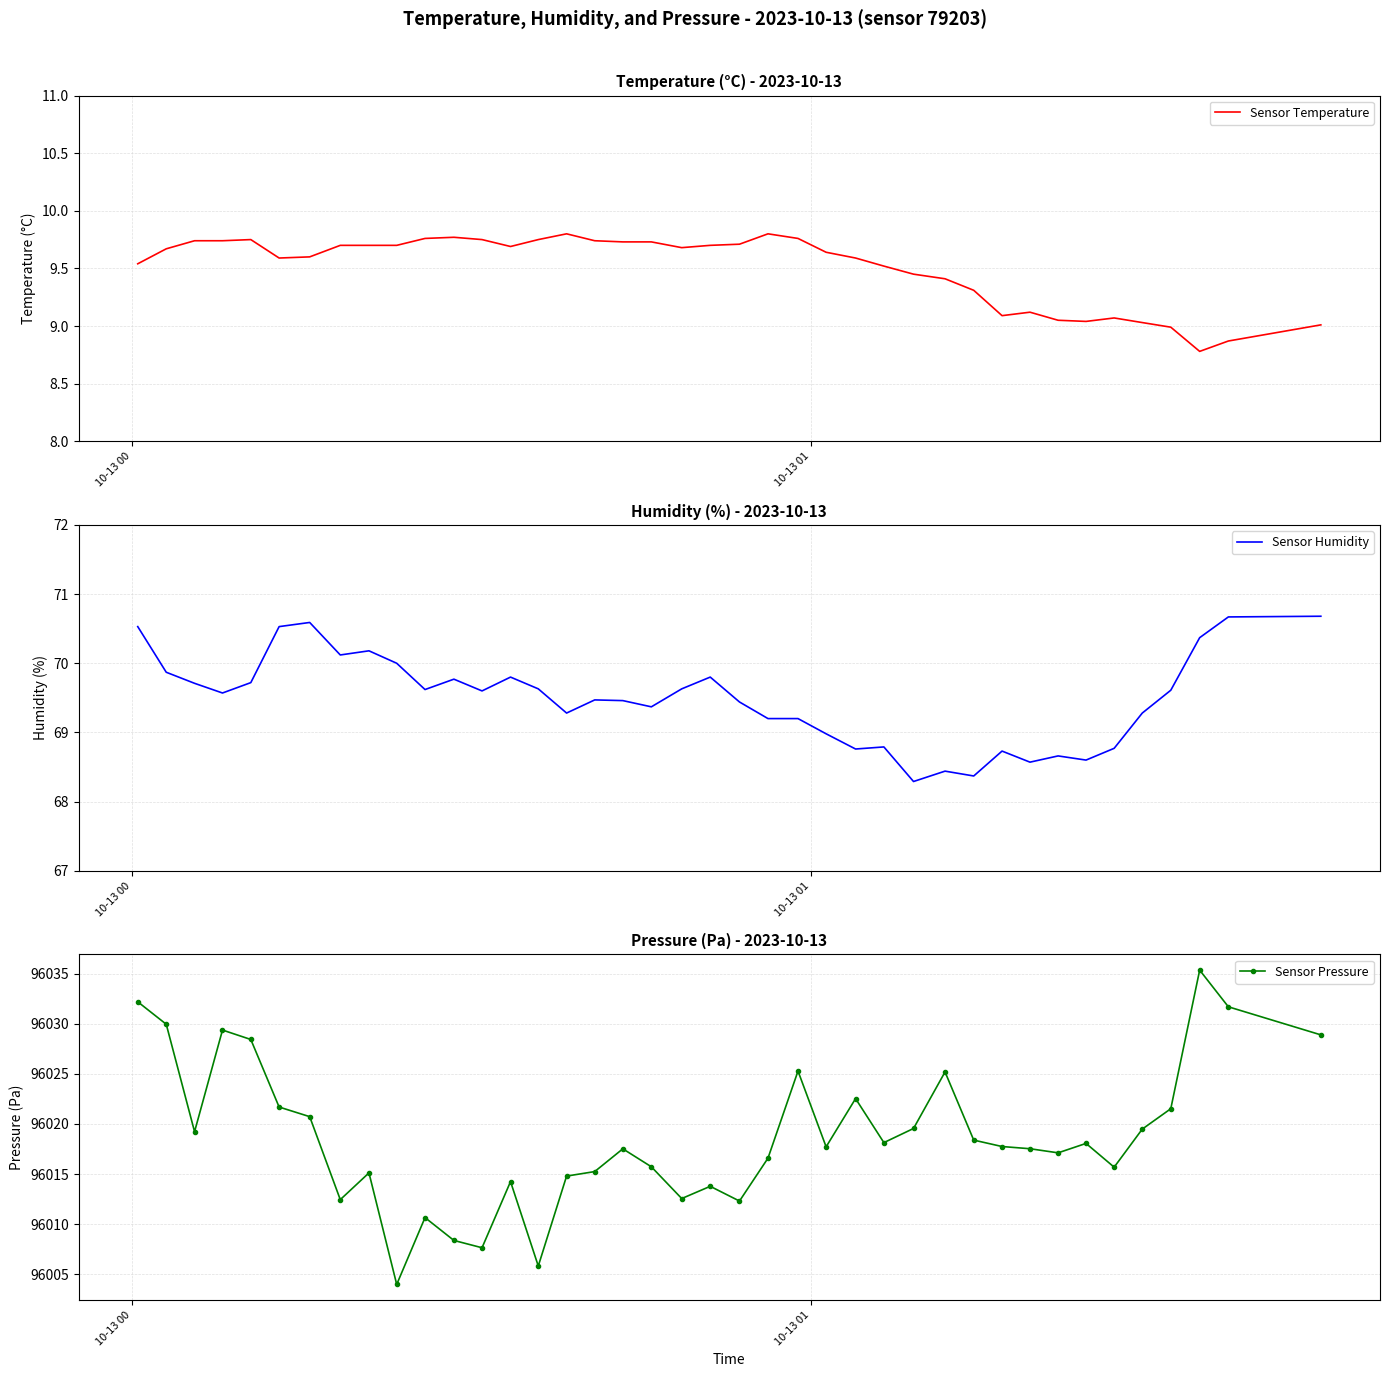

What are all the series names shown in the legend?

Sensor Temperature, Sensor Humidity, Sensor Pressure